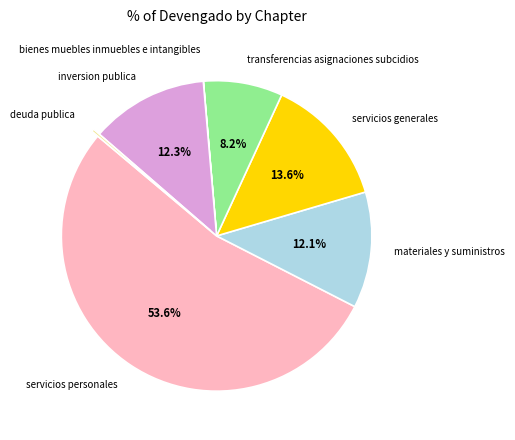

How much of the chart is everything except materiales y suministros?

87.9%